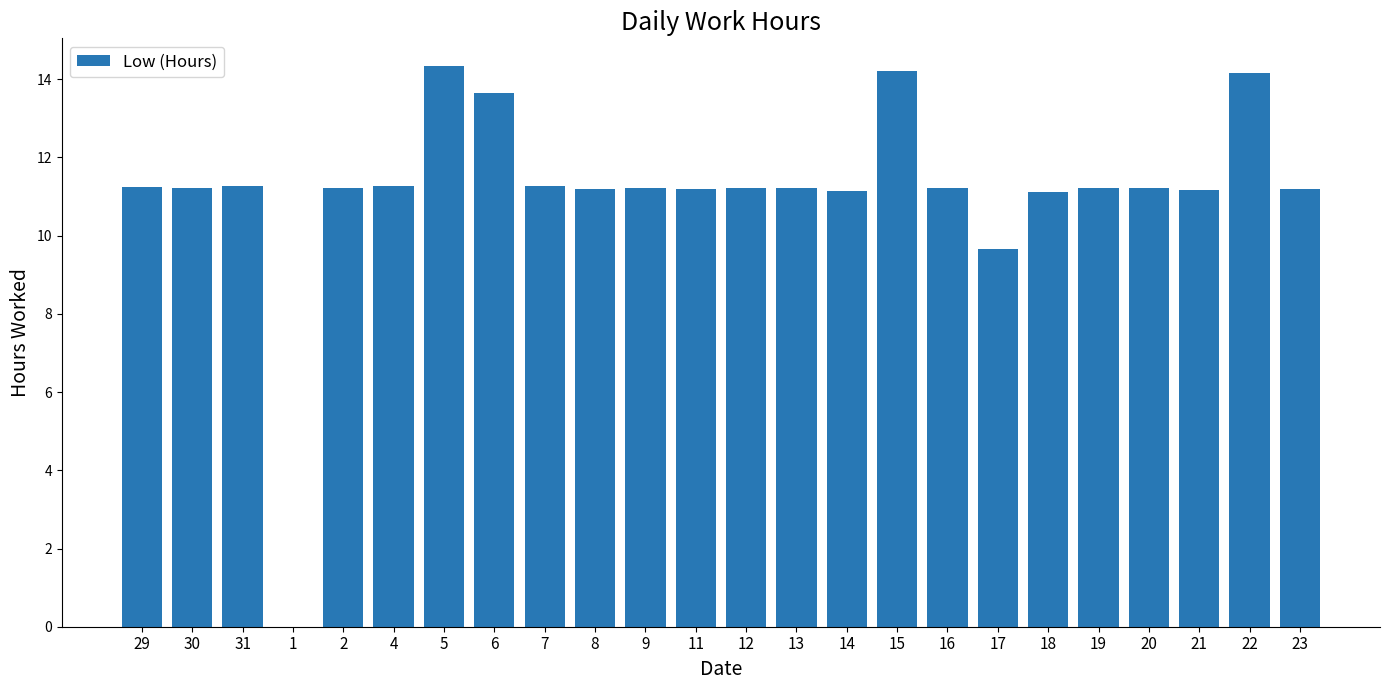

What is the greatest value displayed?

14.3